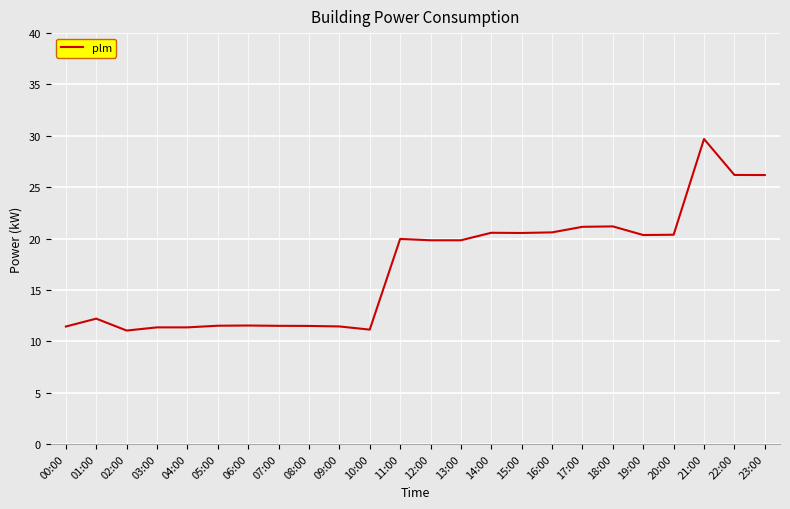

True or false: the data shows 11.4 at 09:00.

True